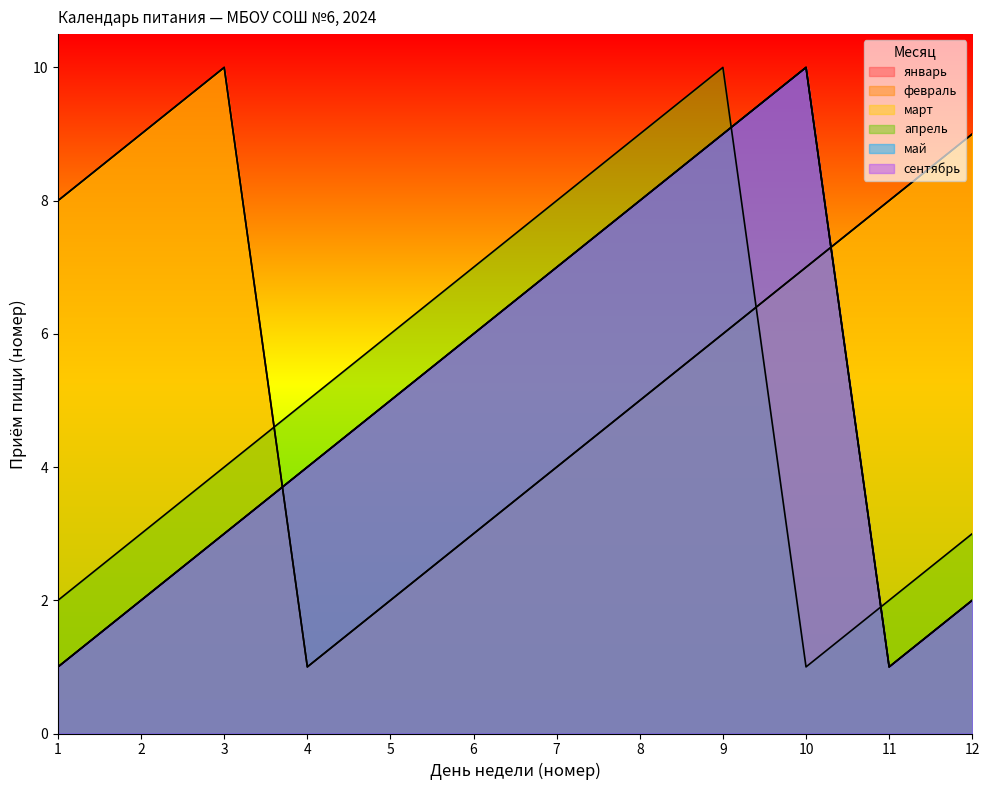

True or false: сентябрь has a value of 13 at 8.

False